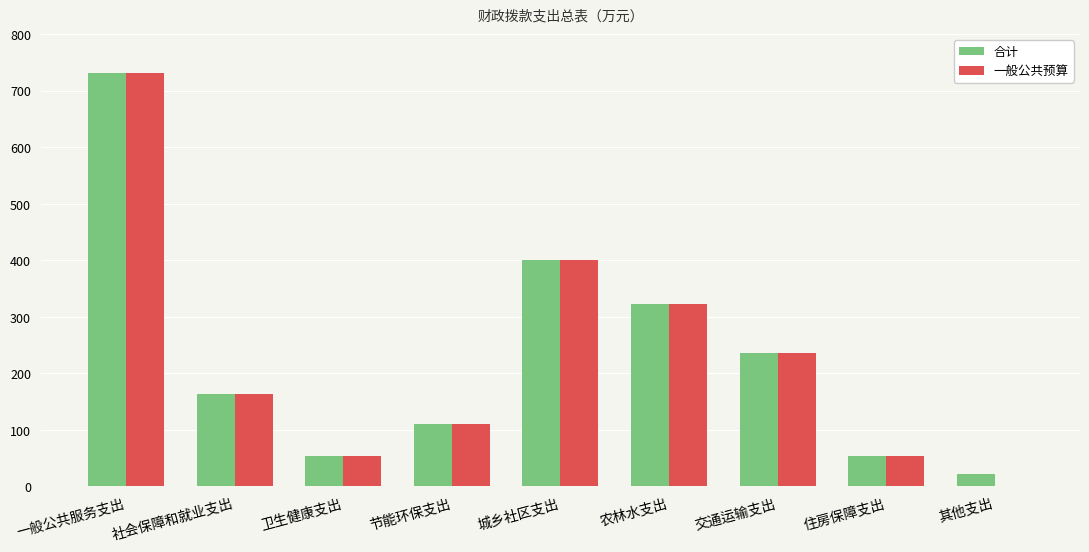

The 一般公共预算 series shows 559.2 at 农林水支出. True or false?

False